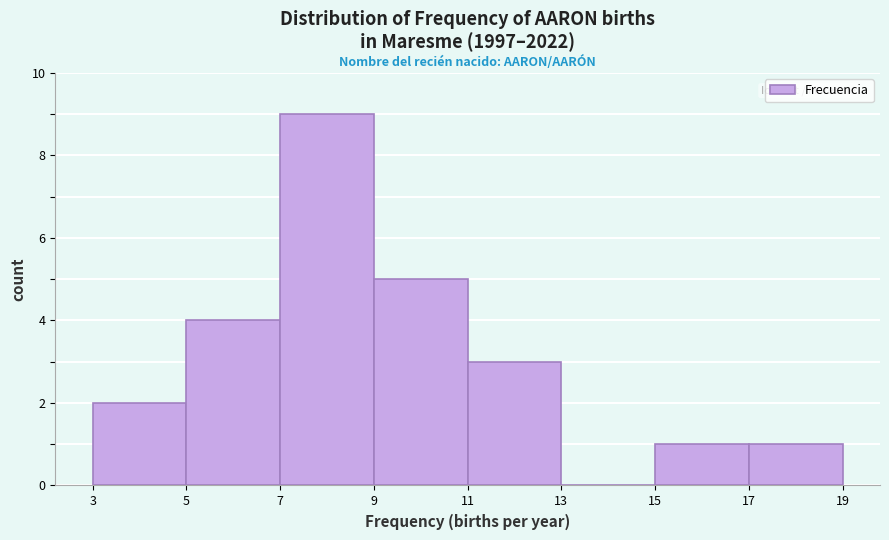

Reading left to right, list every bar in this chart as the range it spans on the x-axis followed by its height. The values are not printed on the chart, so give them approximately, as read against the axis.

3 to 5: 2
5 to 7: 4
7 to 9: 9
9 to 11: 5
11 to 13: 3
13 to 15: 0
15 to 17: 1
17 to 19: 1